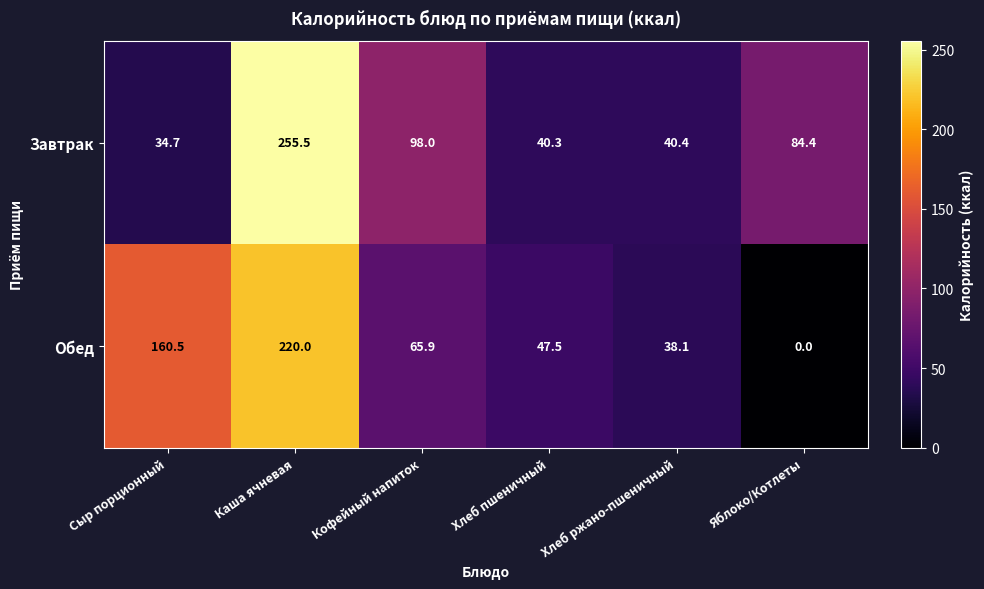

Where is Завтрак nearest to the value 145?

Кофейный напиток